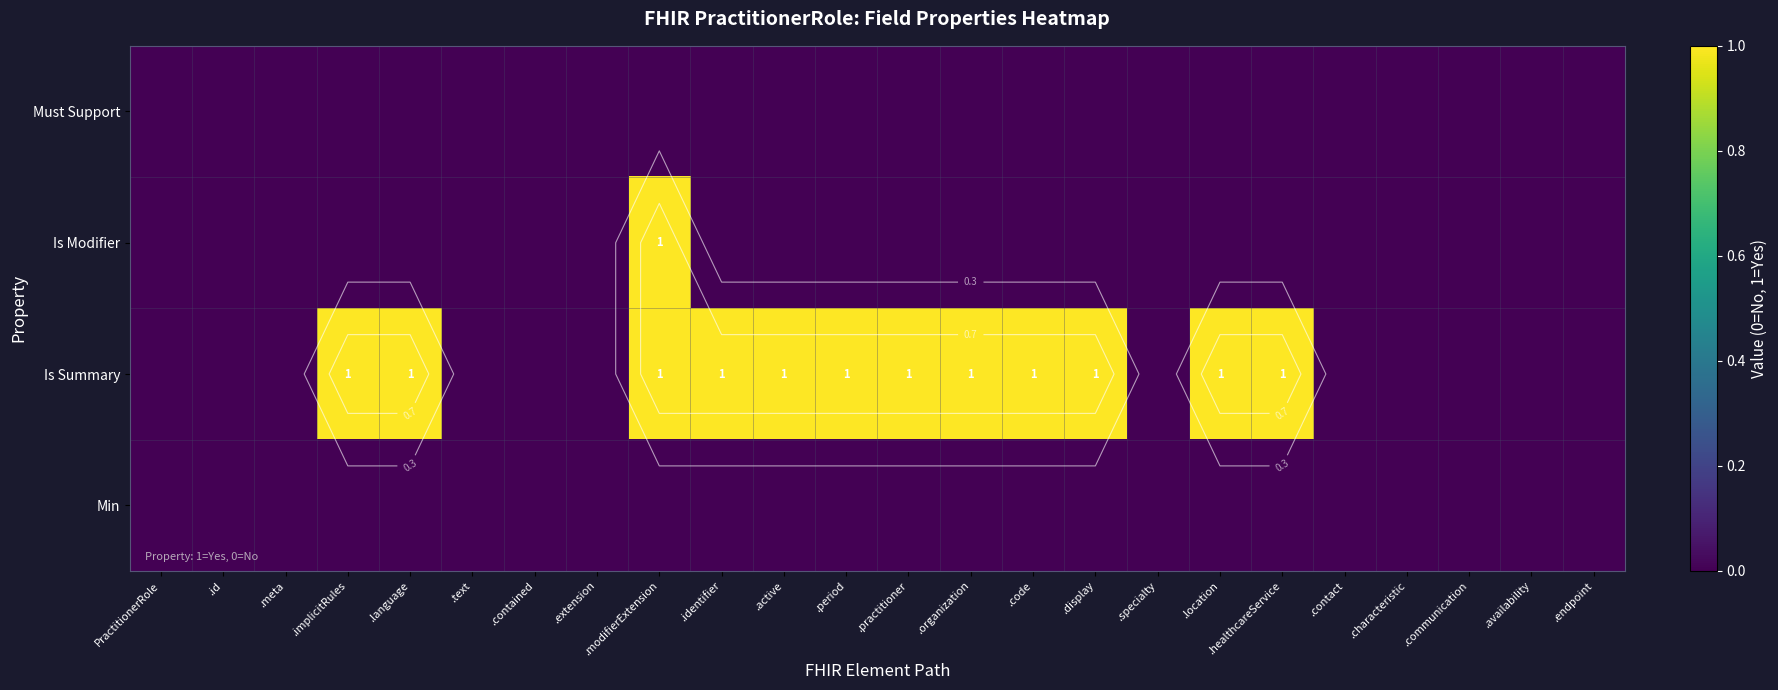

Rank the categories by Must Support value from lowest to highest.

PractitionerRole, .id, .meta, .implicitRules, .language, .text, .contained, .extension, .modifierExtension, .identifier, .active, .period, .practitioner, .organization, .code, .display, .specialty, .location, .healthcareService, .contact, .characteristic, .communication, .availability, .endpoint